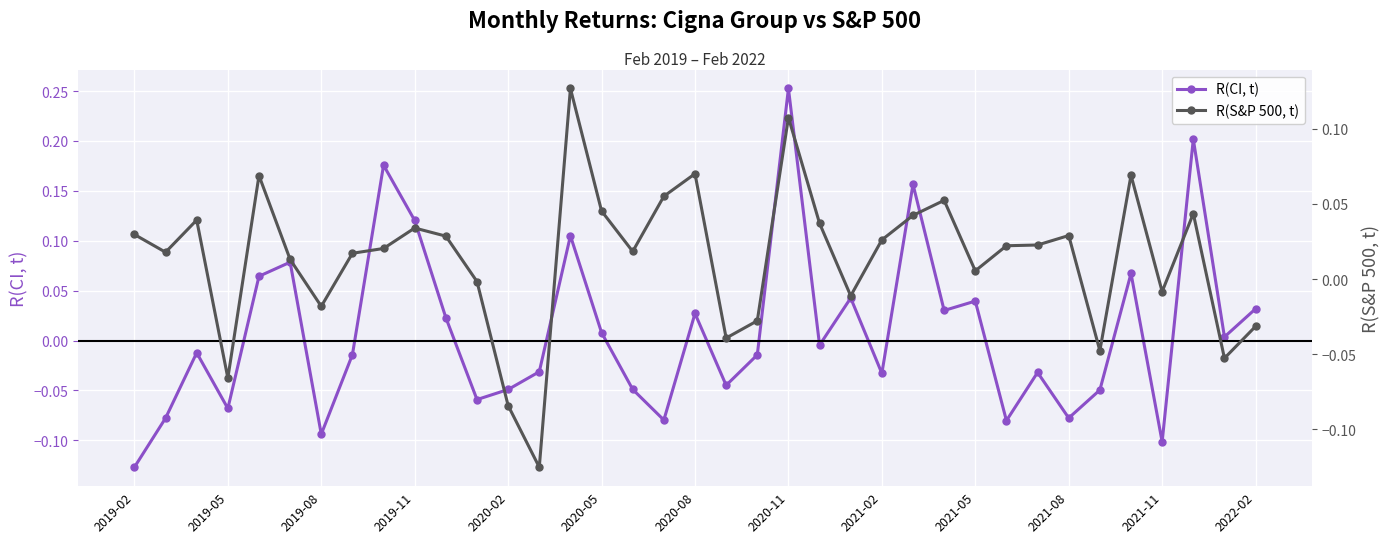

How many interior local peaks does the R(CI, t) series have?

12